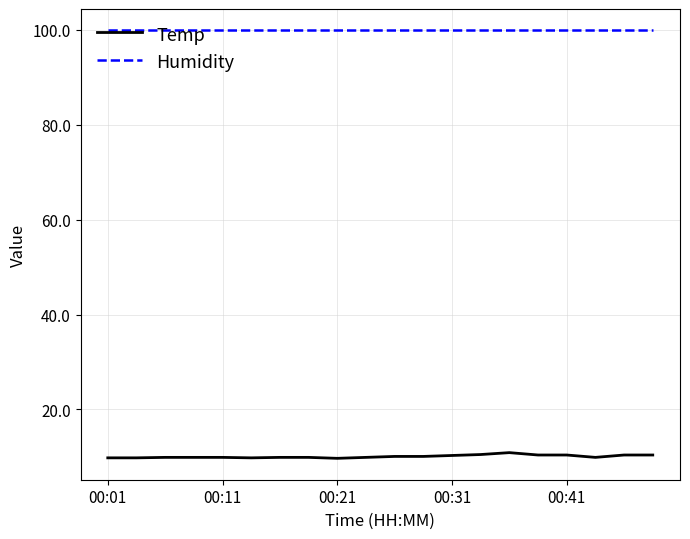

What is the minimum value for Humidity?

99.9